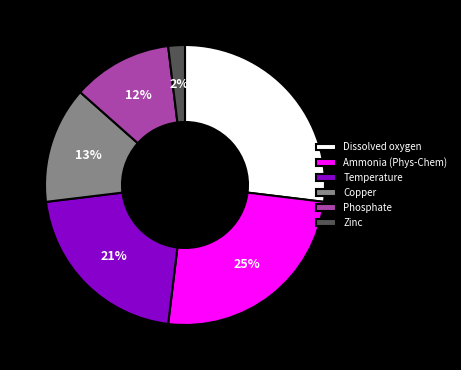

To the nearest percent, what portion does Dissolved oxygen represent?

27%